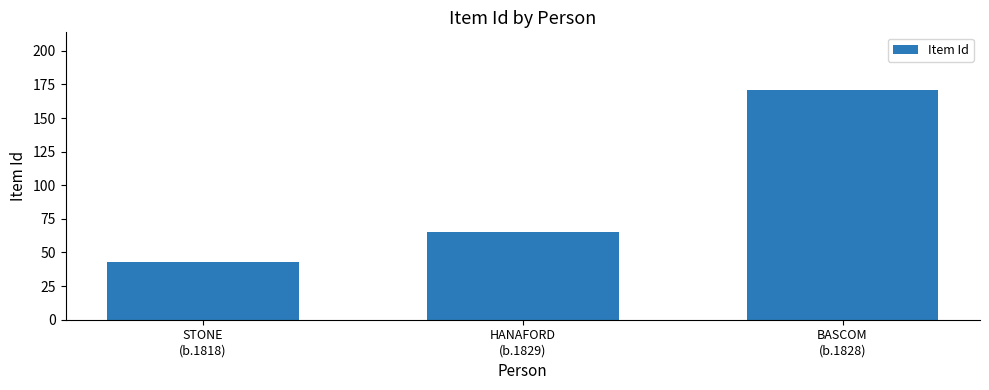

The value at STONE
(b.1818) is 43. True or false?

True